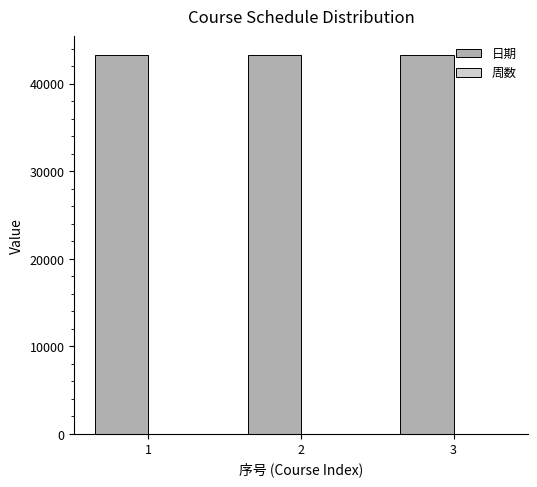

How many distinct data groups are displayed?

2